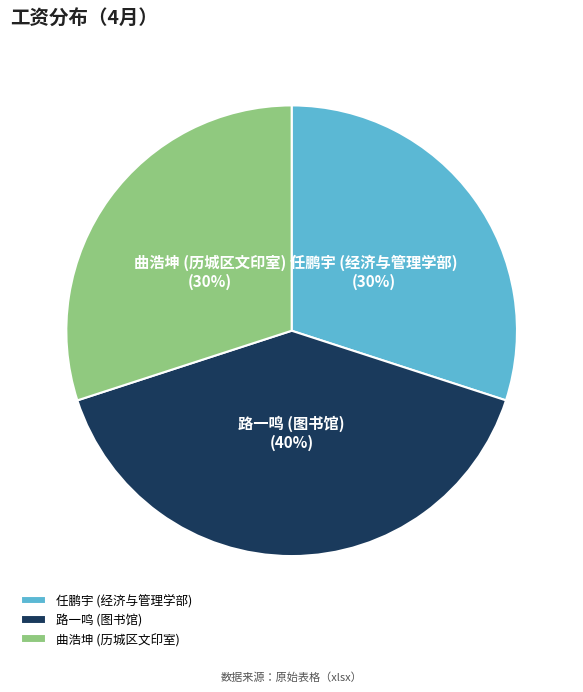

To the nearest percent, what is the difference between the largest and smallest slice percentages?

10%